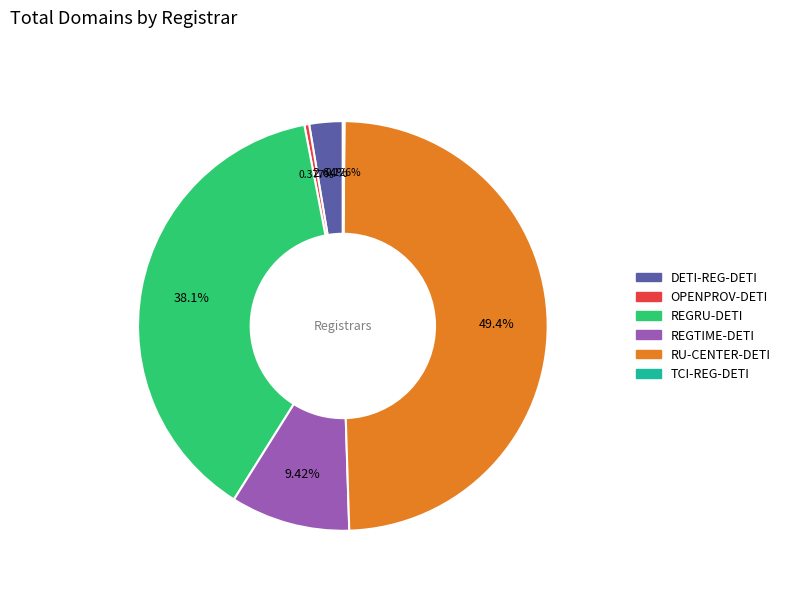

Which has a higher value, REGTIME-DETI or DETI-REG-DETI?

REGTIME-DETI